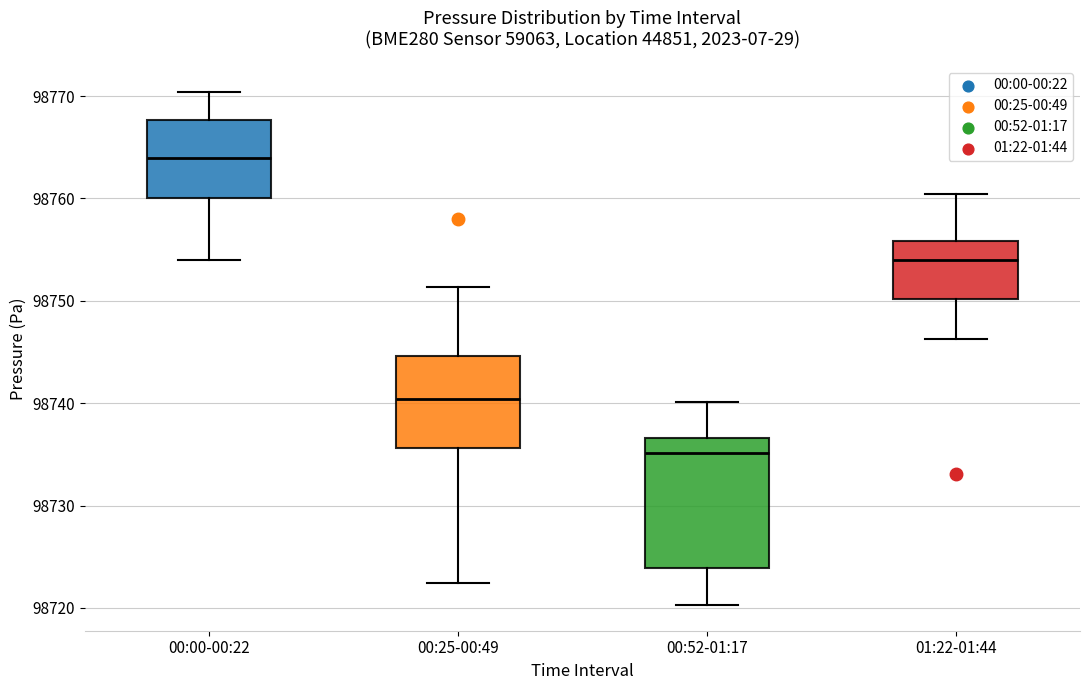

Which box has the lowest median line?

00:52-01:17